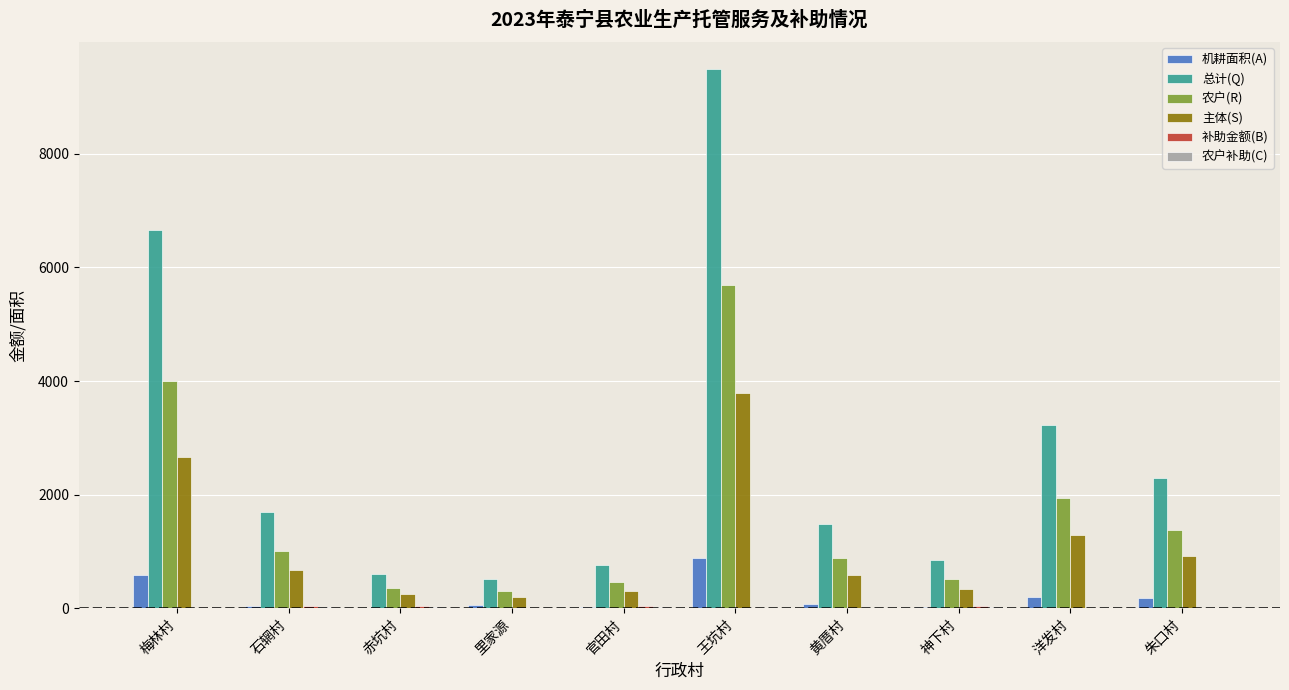

How many categories are shown in the chart?

10